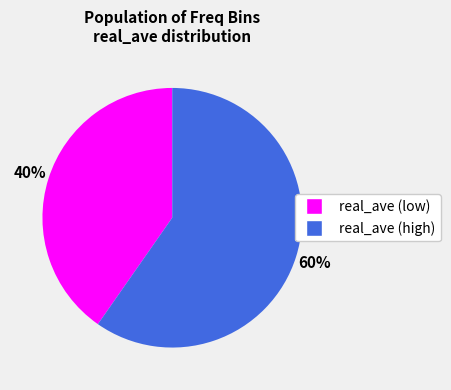

Is there a majority slice in this chart?

Yes